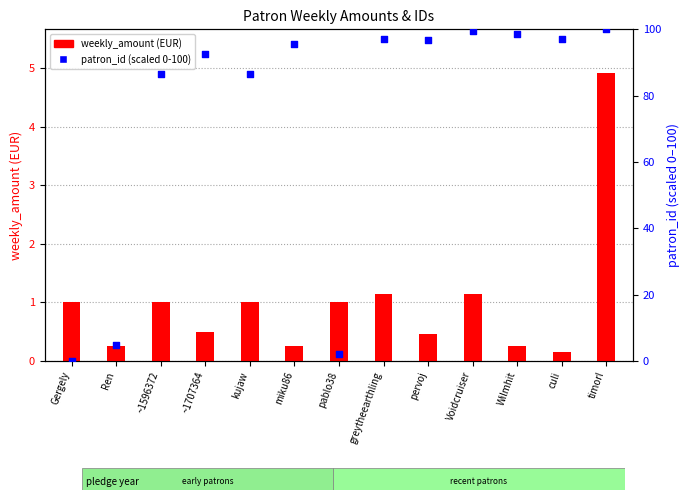

Which series has the widest spread of Y values?

patron_id (scaled 0-100)